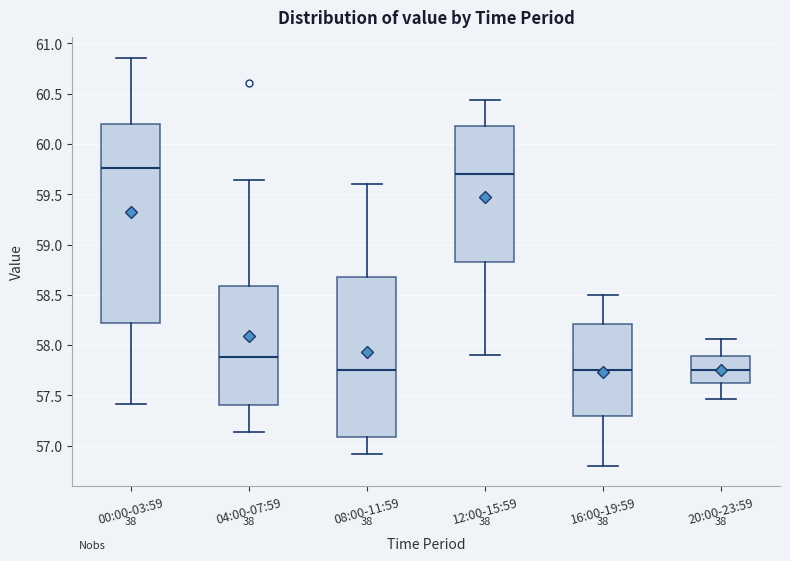

Where is the upper edge of the box for 00:00-03:59 on the y-axis? The values are not printed on the chart, so give them approximately, as read against the axis.

60.20